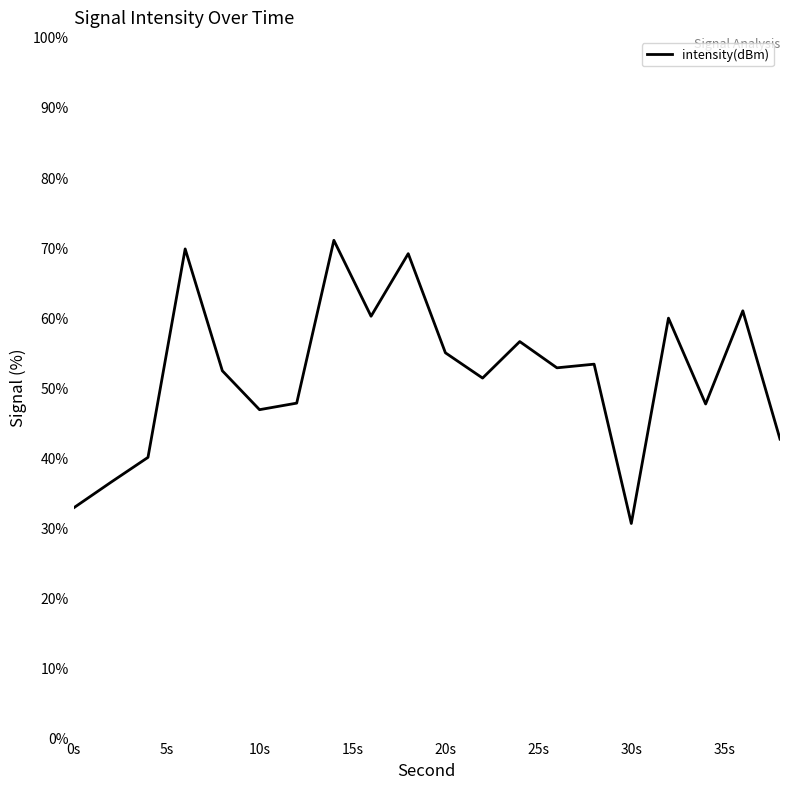

What is the smallest value displayed?

30.6